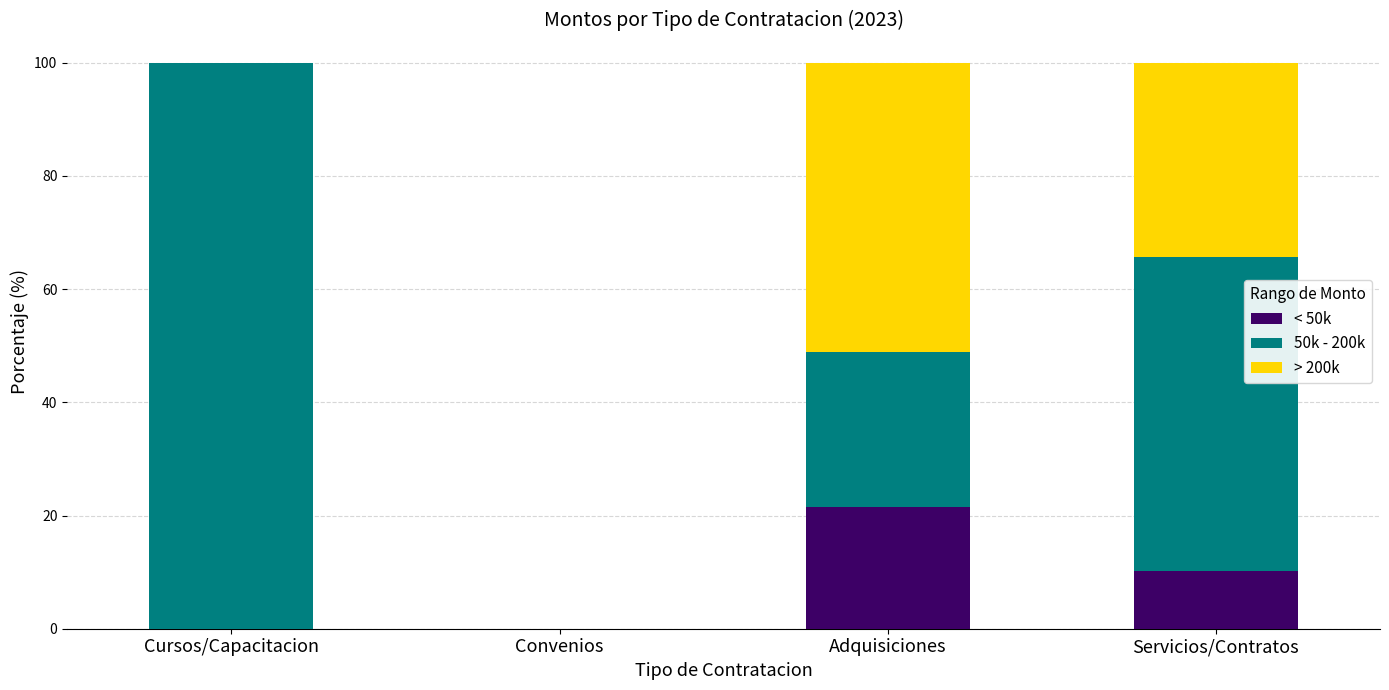

What is the sum of the < 50k values at Servicios/Contratos and Convenios?

10.1